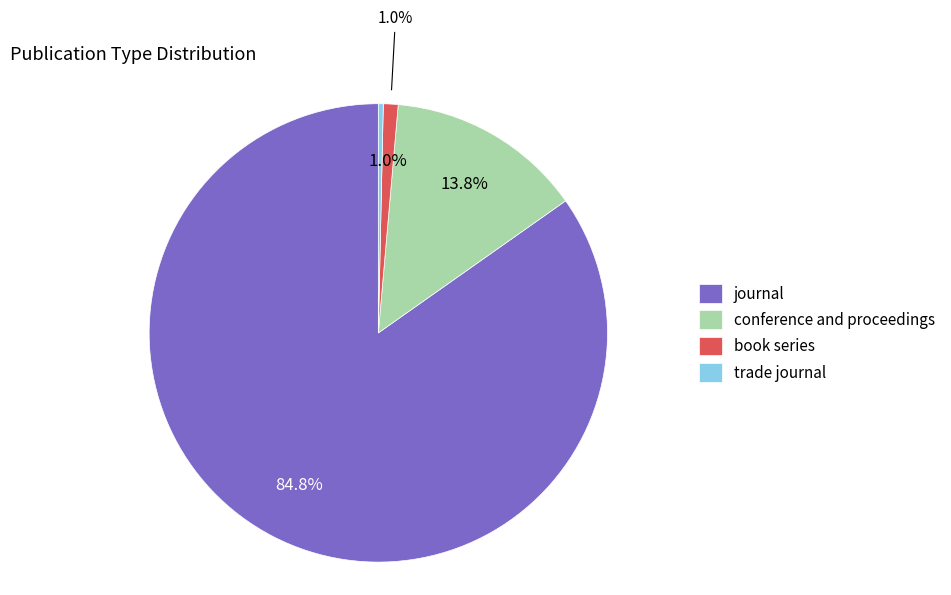

What percentage is the book series slice, to the nearest percent?

1%